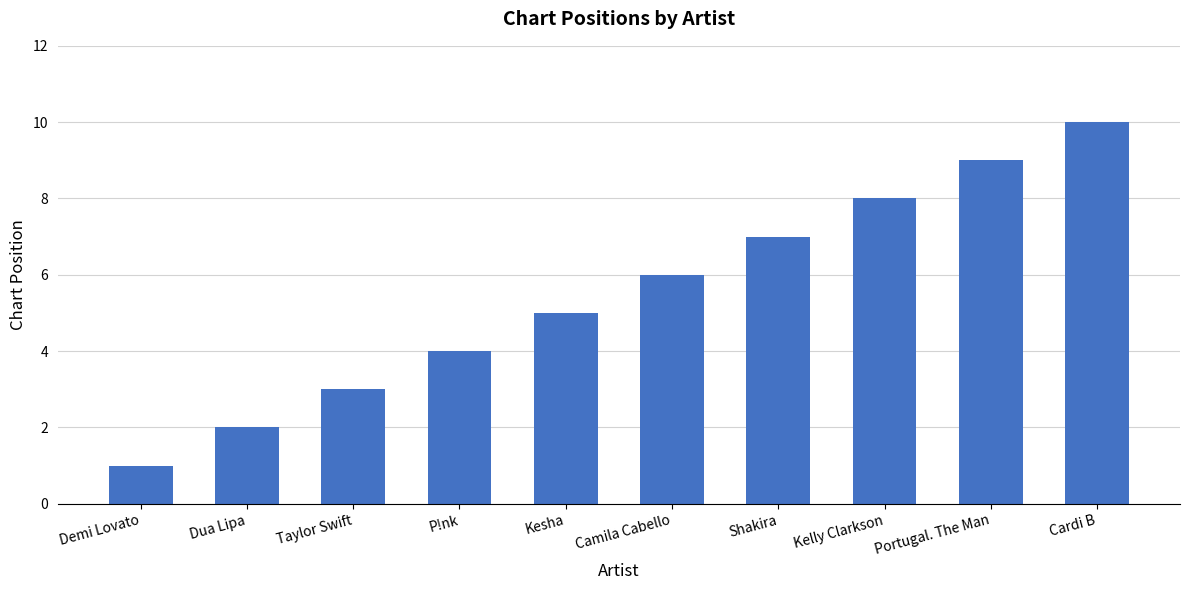

Reading left to right, transcribe all the data shown in this chart.

1	2	3	4	5	6	7	8	9	10